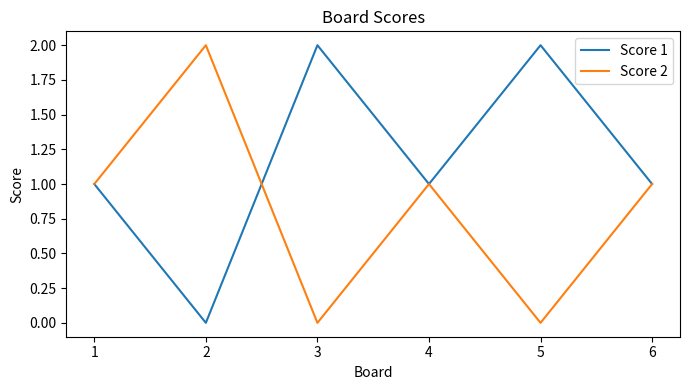

Is it true that Score 1 equals 1 at 2?

False